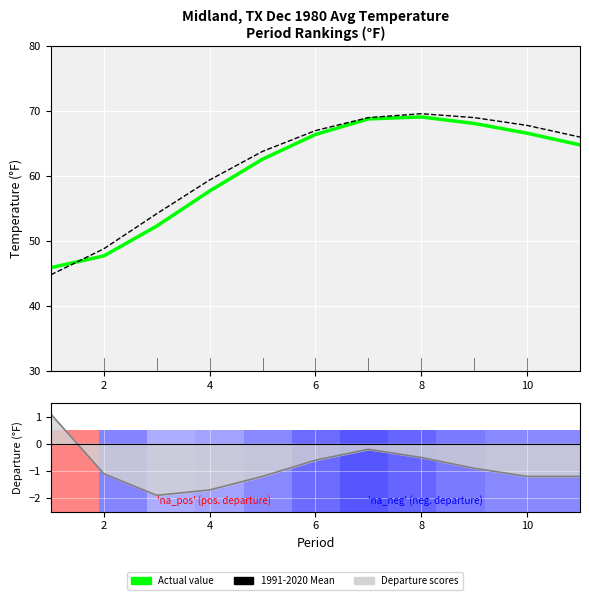

Reading right to left, transcribe all the data shown in this chart.

Actual Value: 64.8	66.6	68.1	69.1	68.8	66.4	62.6	57.7	52.3	47.7	45.9
1991-2020 Mean: 66.0	67.8	69.0	69.6	69.0	67.0	63.8	59.4	54.2	48.8	44.8
Ranking metric scores: -1.2	-1.2	-0.9	-0.5	-0.2	-0.6	-1.2	-1.7	-1.9	-1.1	1.1